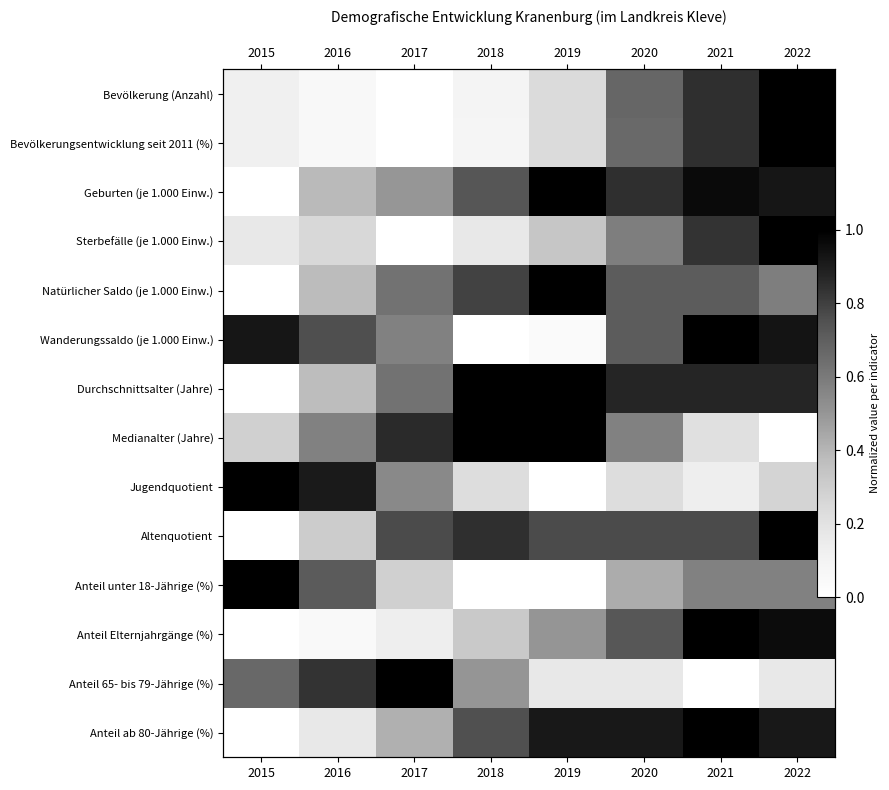

The value of Durchschnittsalter (Jahre) at 2015 is -0.6. True or false?

False